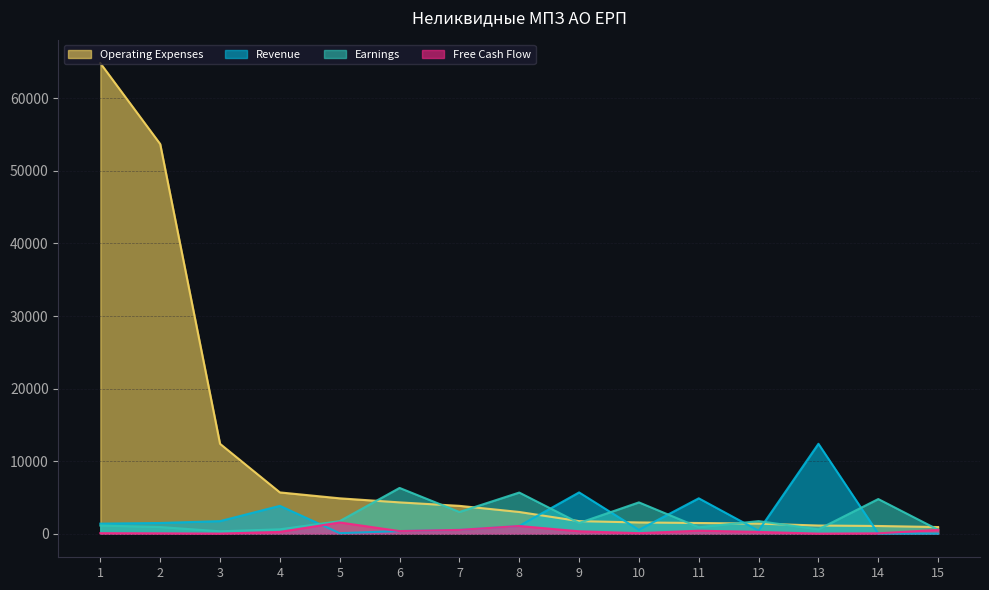

Is it true that Revenue equals 530.4 at 7?

True